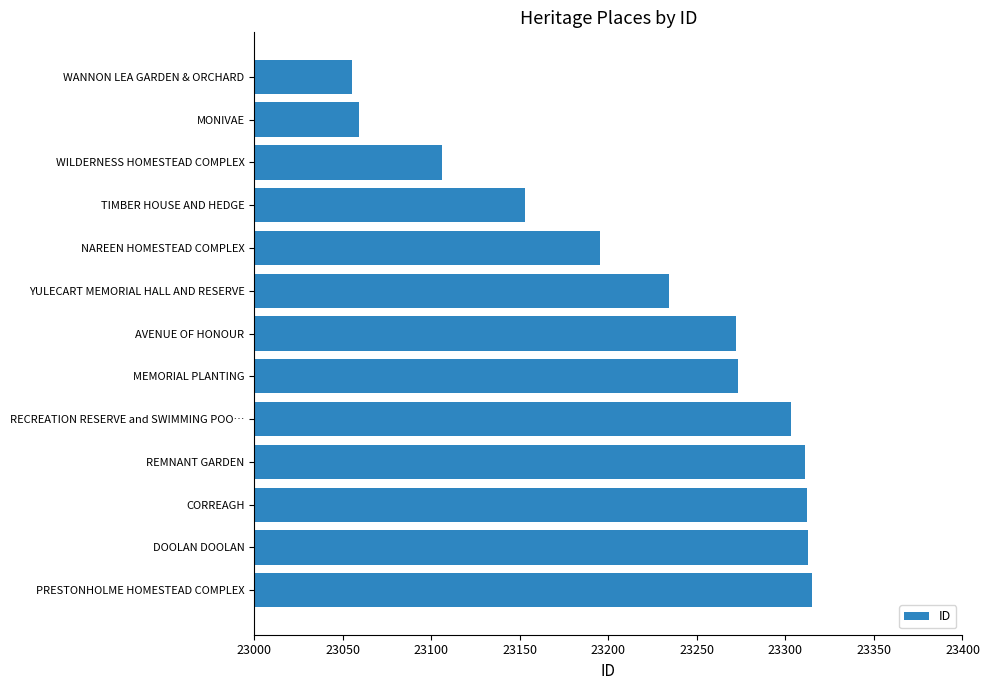

What is the value of the 13th bar from the top?

23315